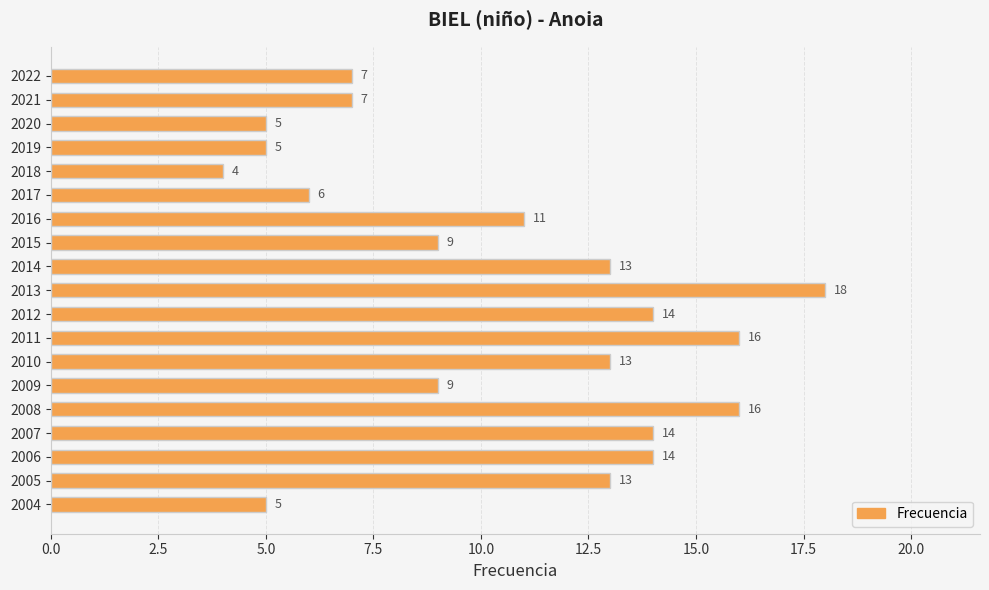

What is the value of the 2nd bar from the top?

7